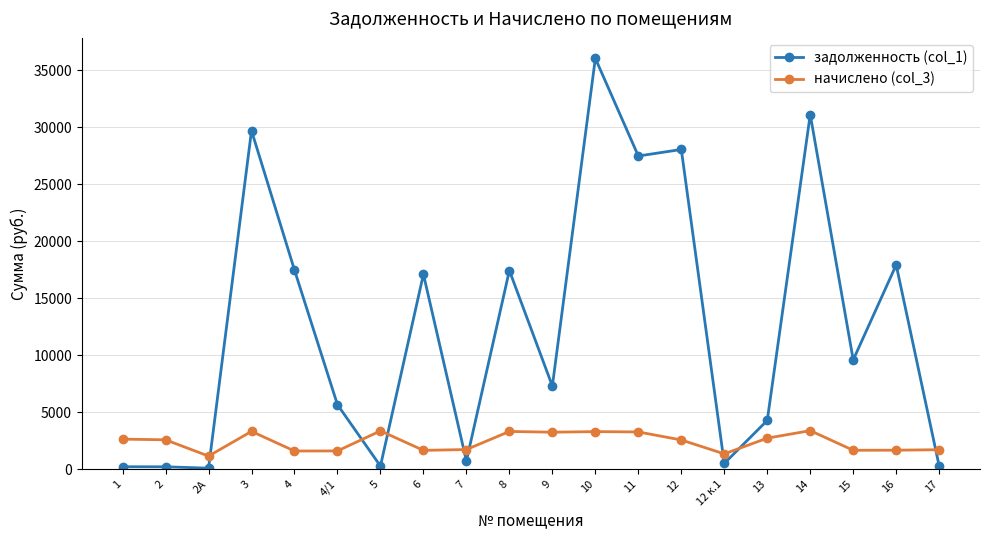

Is the value of начислено (col_3) at 11 greater than the value of задолженность (col_1) at 2?

Yes